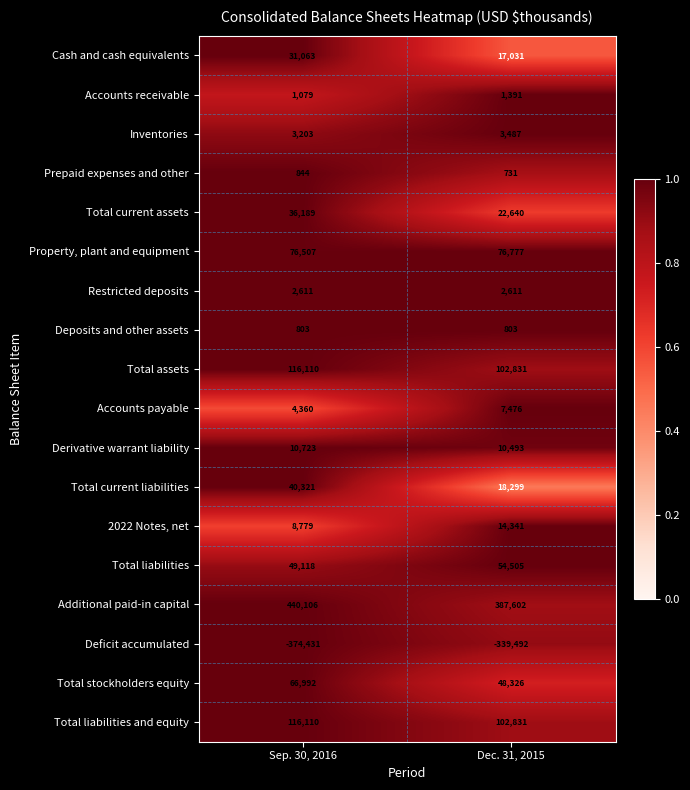

What is the difference between the maximum and minimum values in the Total assets series?

13279